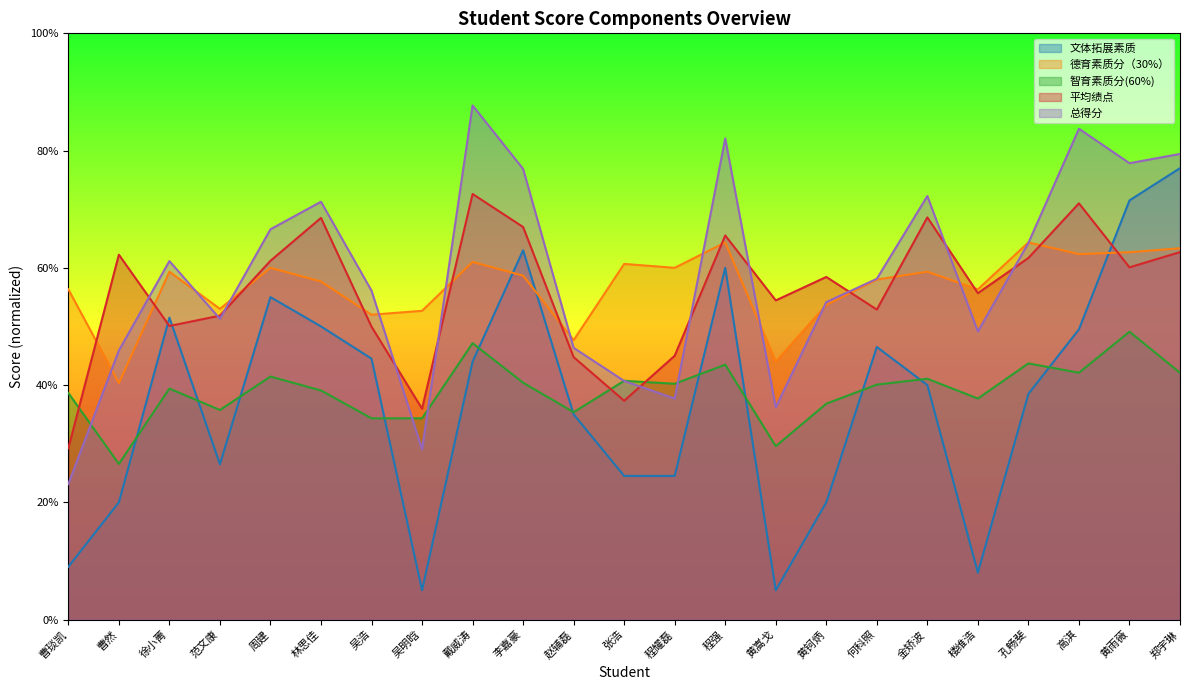

Reading left to right, list all the values displayed in this chart.

文体拓展素质: 9.0	20.0	51.5	26.5	55.0	50.0	44.5	5.0	44.0	63.0	35.0	24.5	24.5	60.0	5.0	20.0	46.5	40.0	8.0	38.5	49.5	71.5	77.0
德育素质分（30%）: 56.3	40.3	59.3	53.0	60.0	57.7	52.0	52.7	61.0	58.7	47.7	60.7	60.0	64.3	44.0	53.7	58.0	59.3	56.3	64.3	62.3	62.7	63.3
智育素质分(60%): 38.6	26.6	39.4	35.7	41.4	39.1	34.3	34.3	47.1	40.4	35.4	40.7	40.2	43.5	29.6	36.8	40.1	41.1	37.7	43.7	42.1	49.1	42.1
平均绩点: 29.2	62.2	50.1	51.8	61.2	68.5	50.0	36.0	72.6	67.0	44.8	37.3	45.0	65.5	54.4	58.4	52.9	68.6	55.7	61.7	71.0	60.1	62.7
总得分: 23.1	45.9	61.1	51.3	66.6	71.3	56.1	29.0	87.7	76.9	46.4	40.7	37.7	82.1	36.2	54.1	58.1	72.3	49.1	64.2	83.7	77.8	79.4